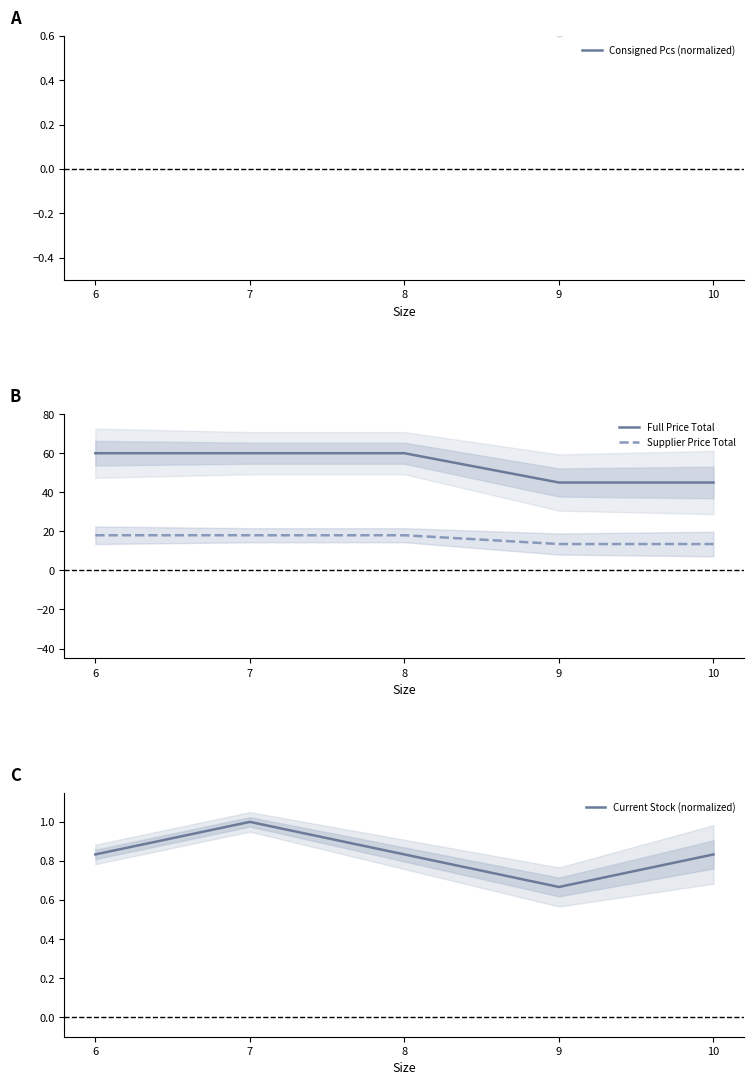

The Supplier Price Total series shows 21.6 at 9. True or false?

False